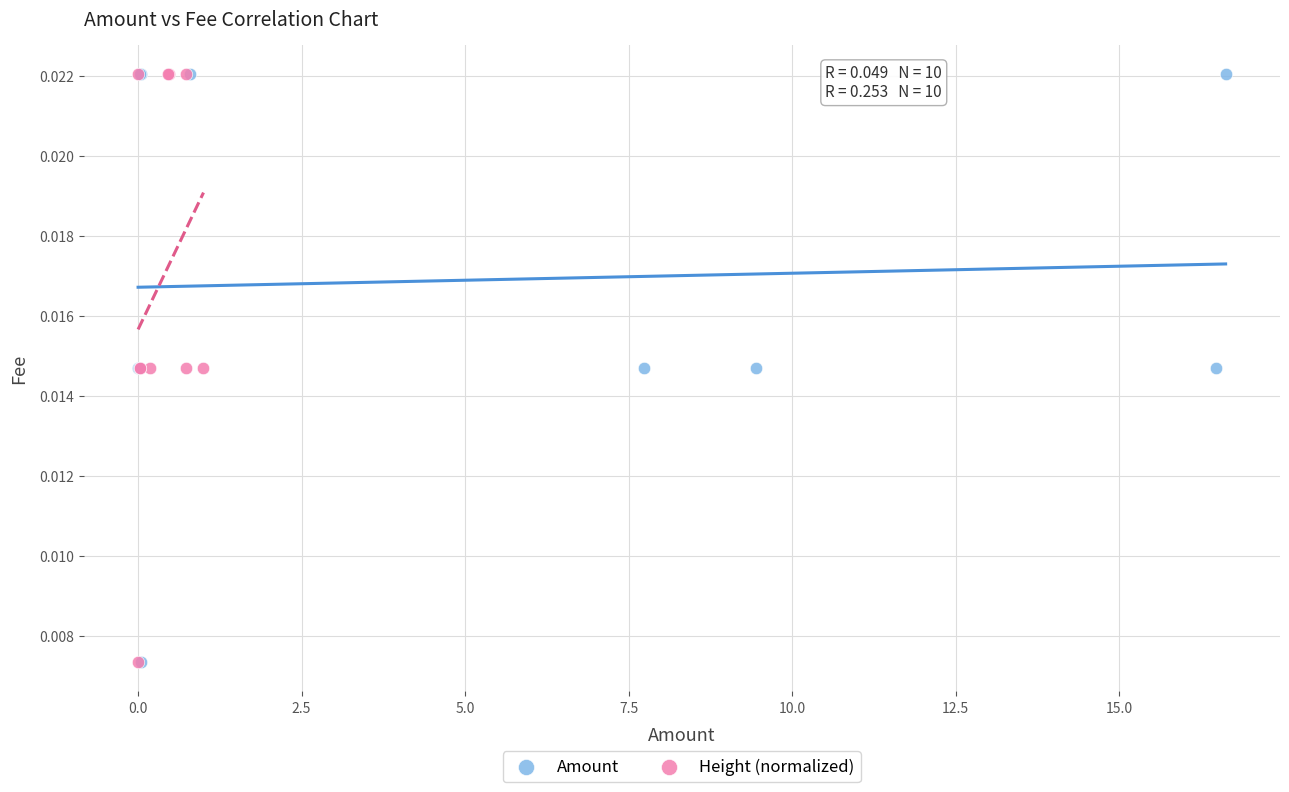

What are all the series names shown in the legend?

Amount, Height (normalized)